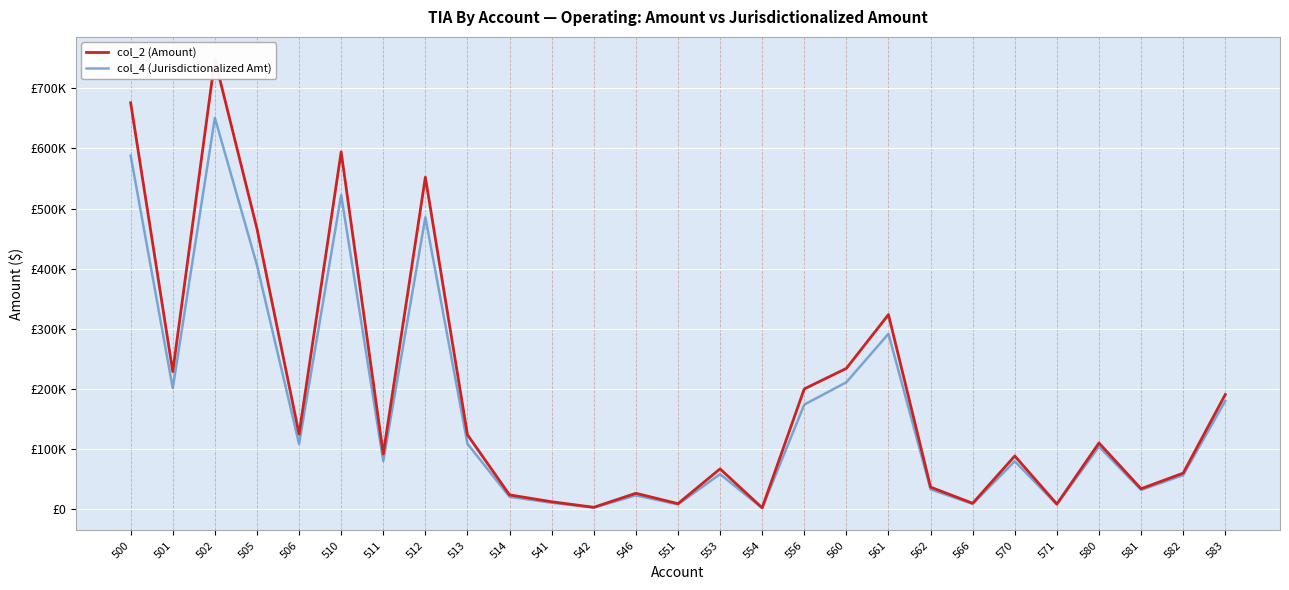

True or false: col_2 (Amount) and col_4 (Jurisdictionalized Amt) intersect in this chart.

False